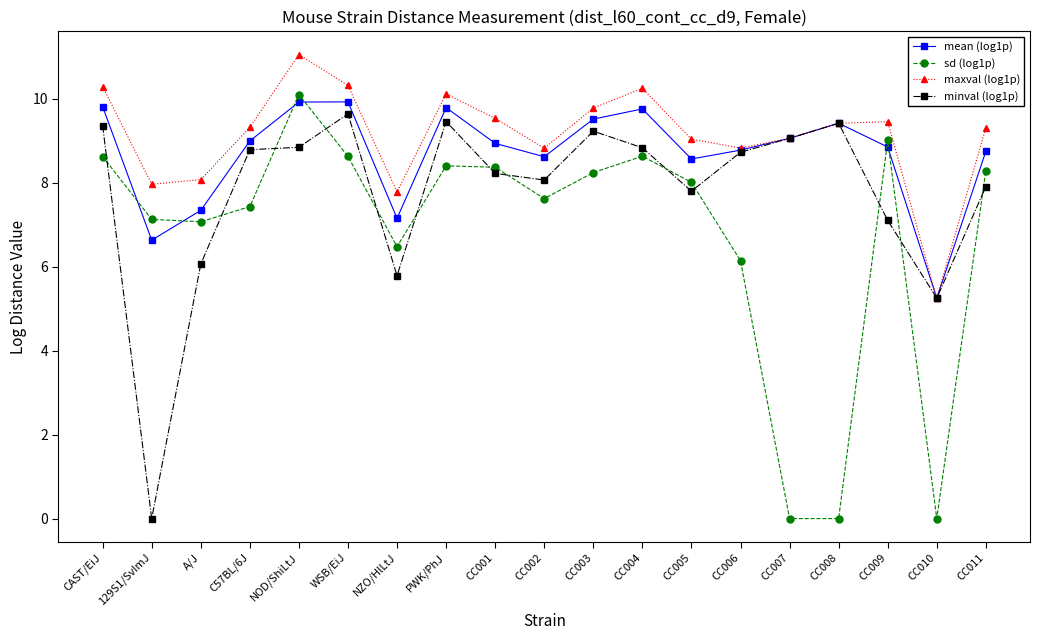

Rank the series by their average value, from highest to lowest.

maxval (log1p), mean (log1p), minval (log1p), sd (log1p)